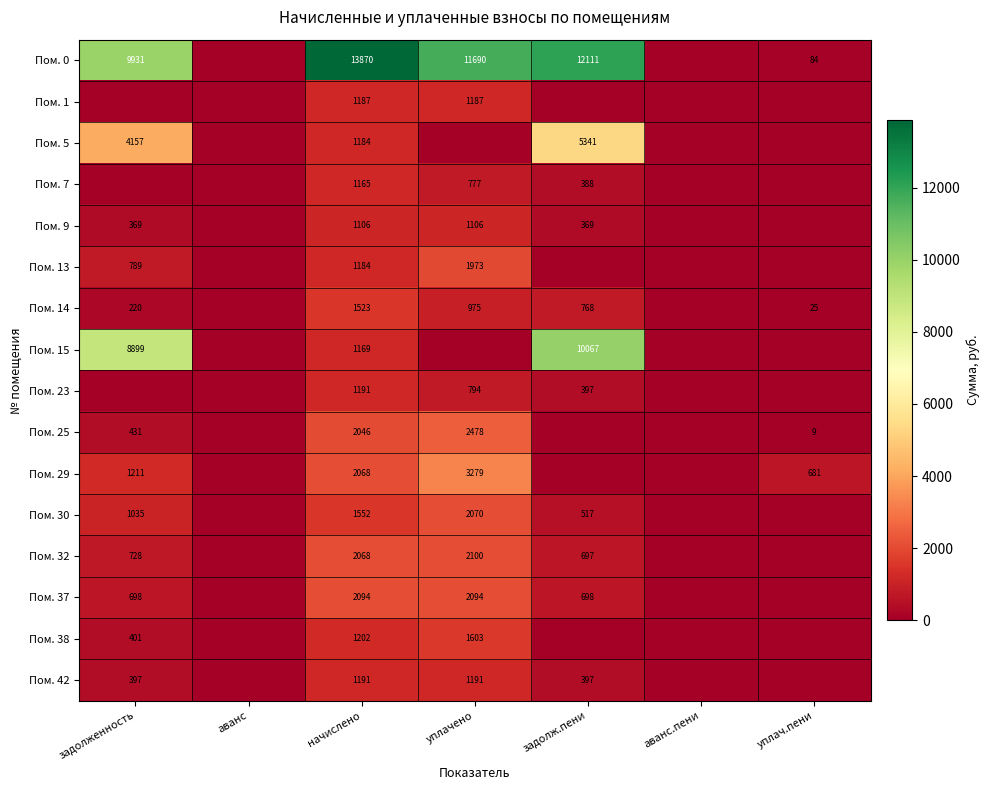

Is the value of Пом. 23 at уплачено greater than the value of Пом. 25 at уплачено?

No